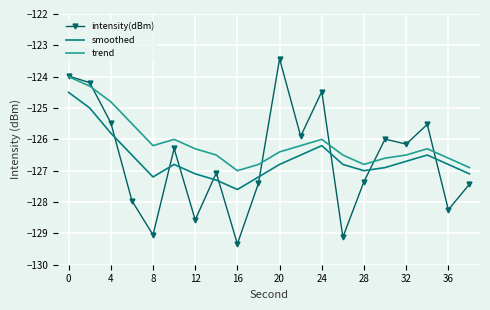

True or false: trend and smoothed intersect in this chart.

False